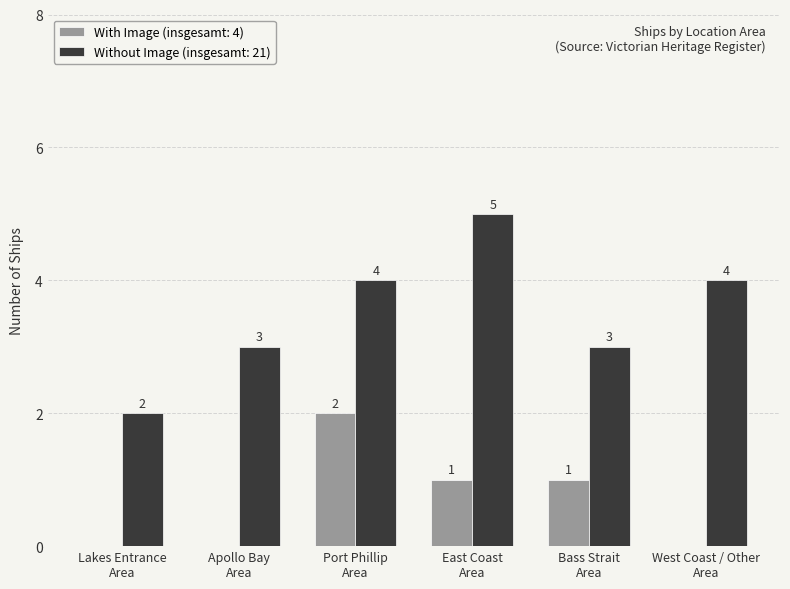

Does the chart contain stacked bars?

No